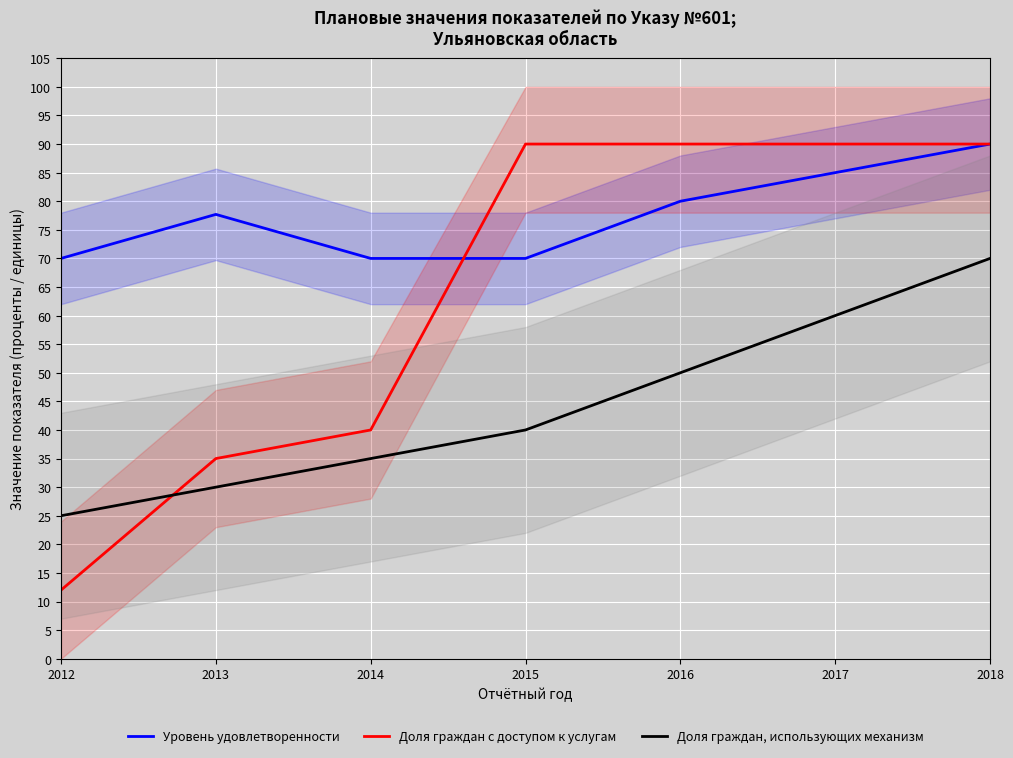

True or false: Уровень удовлетворенности has a value of 39.3 at 2015.

False